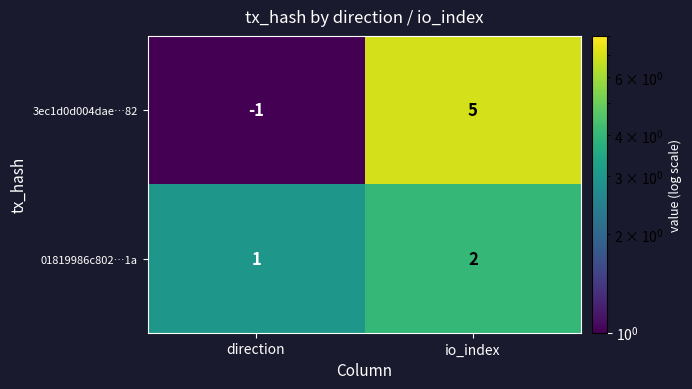

How many categories are shown in the chart?

2